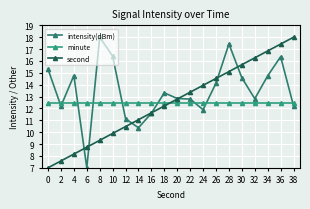

Count the number of data series in this chart.

3